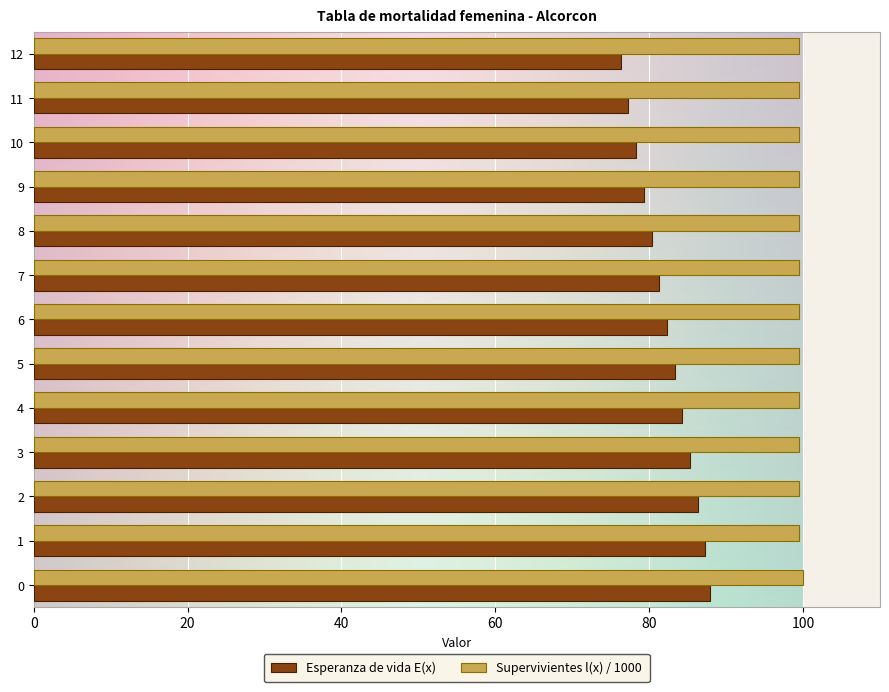

The Supervivientes l(x) / 1000 series shows 99.5 at 3. True or false?

True